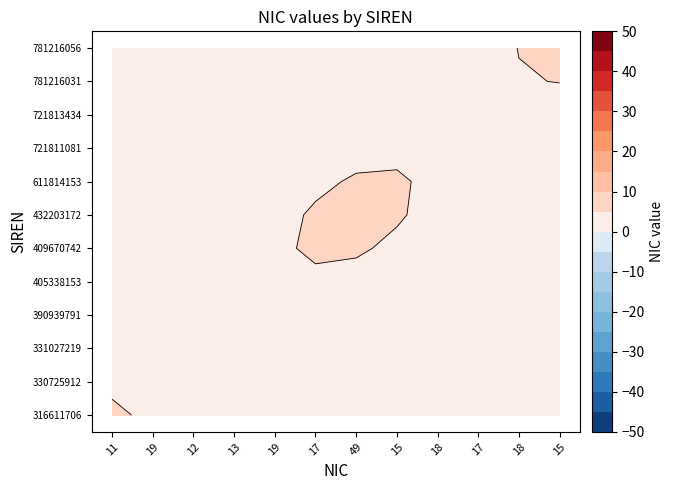

True or false: 432203172 has a value of 0 at 1.

True